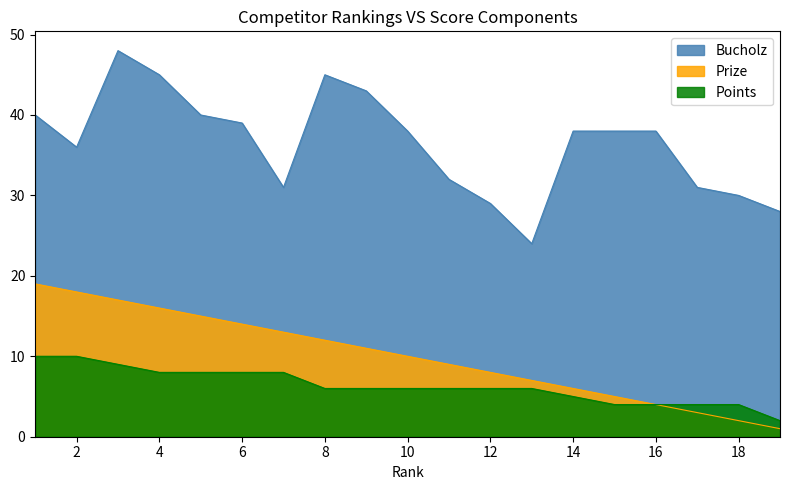

What is the sum of the Bucholz values at 6 and 4?

84